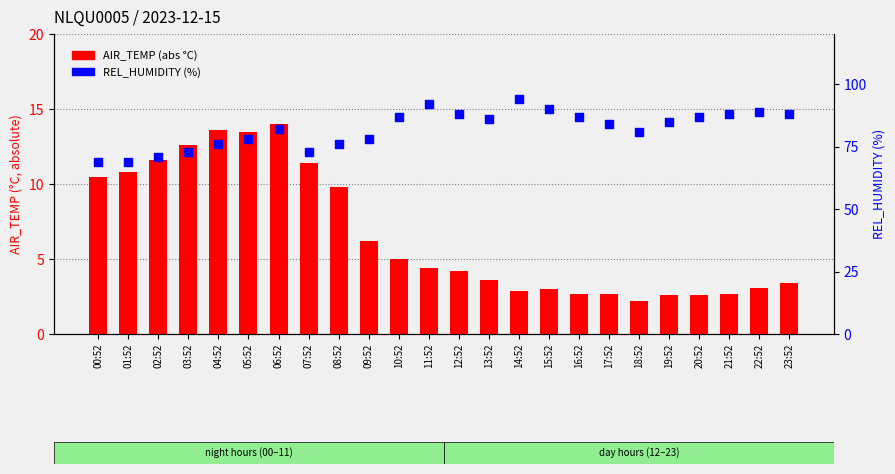

Which series has the largest total across all categories?

REL_HUMIDITY (%)